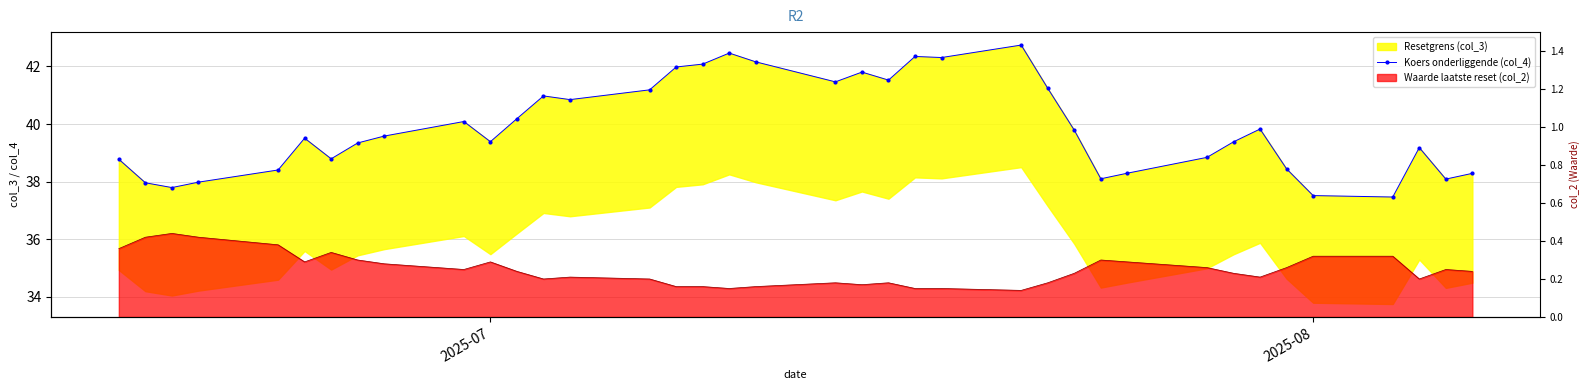

What is the difference between the second highest and second lowest values?

4.9